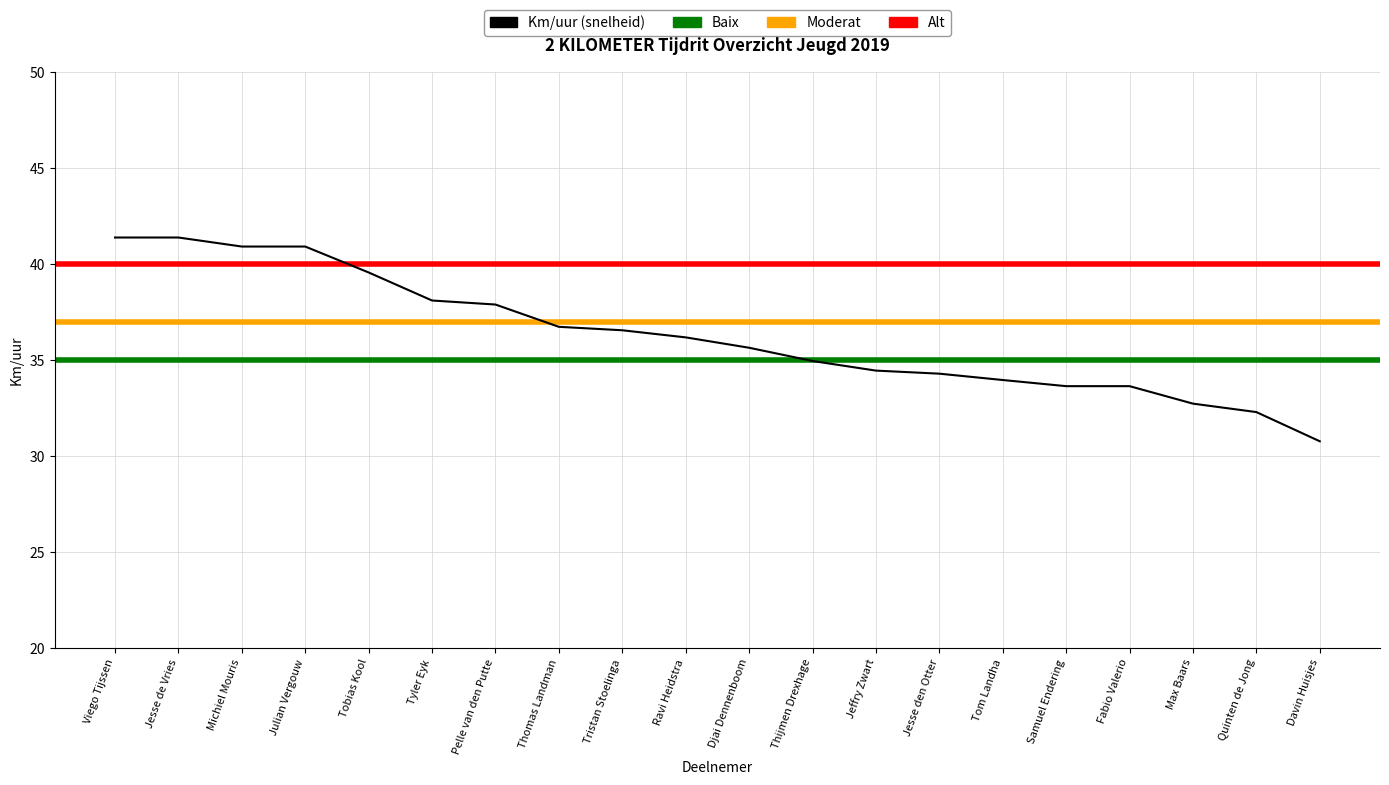

What is the value of the 2nd point from the left?

41.4